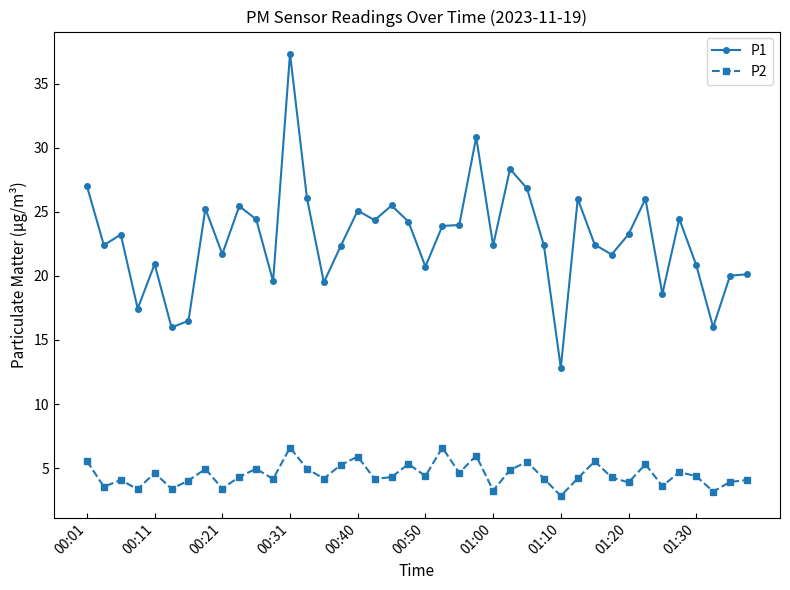

Which series has the widest spread of values?

P1